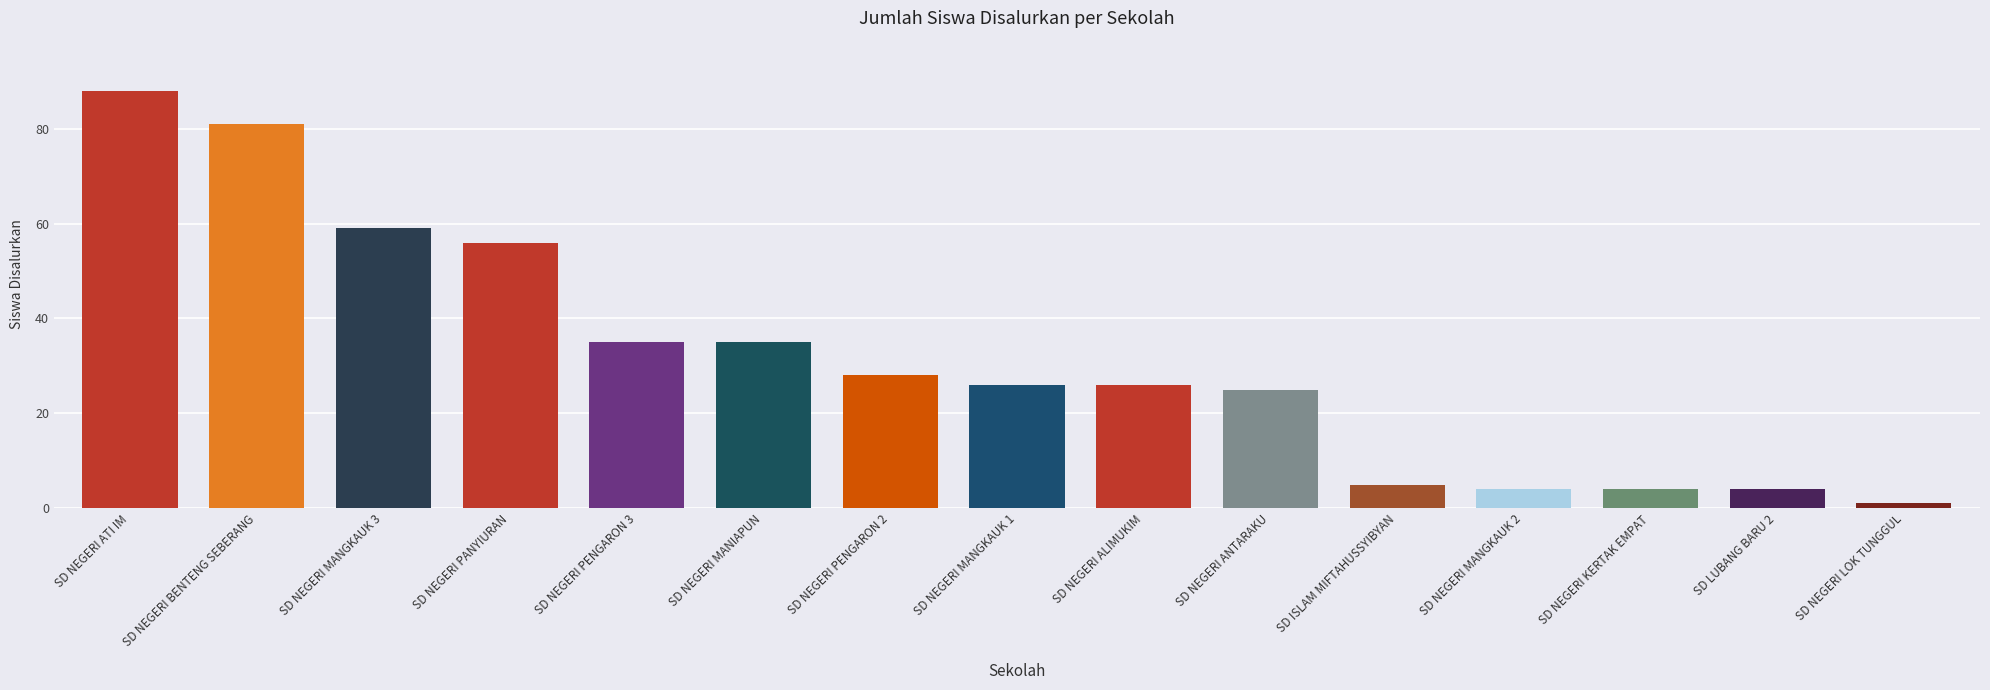

Is it true that the value at SD NEGERI BENTENG SEBERANG is 81?

True